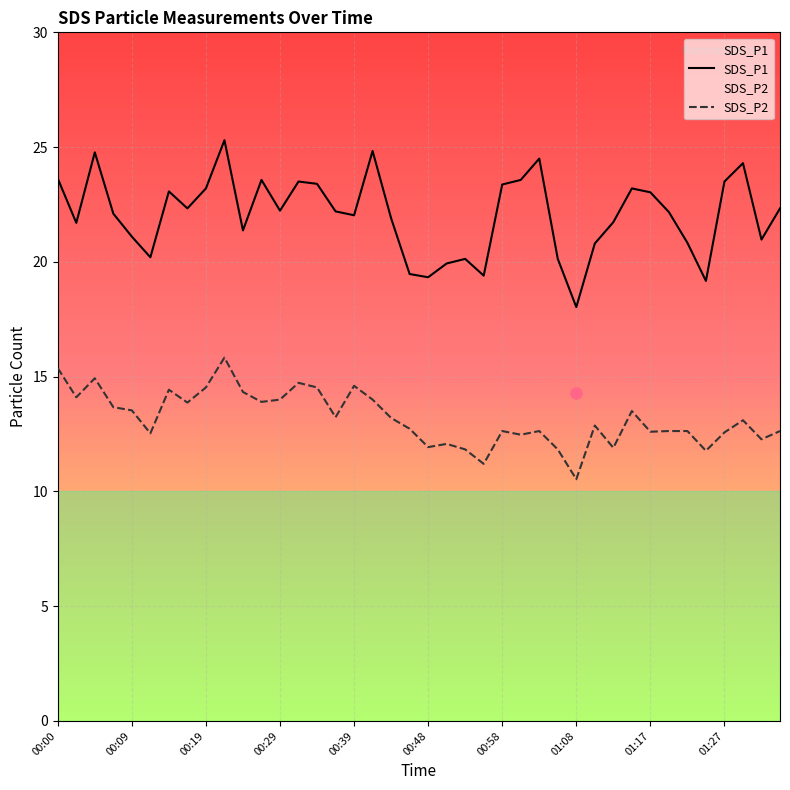

True or false: SDS_P1 and SDS_P2 cross at least once.

False